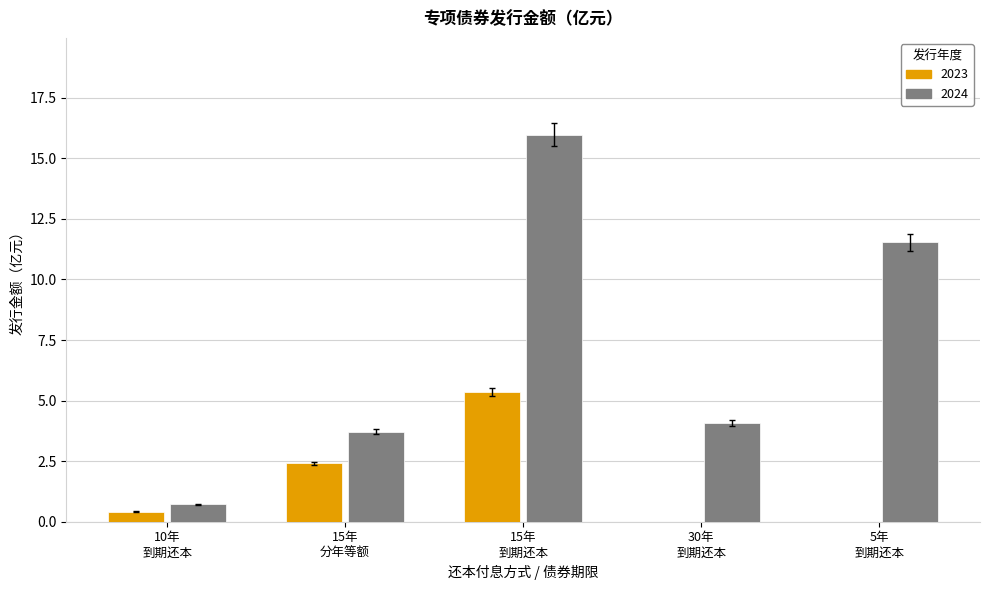

What are all the series names shown in the legend?

2023, 2024